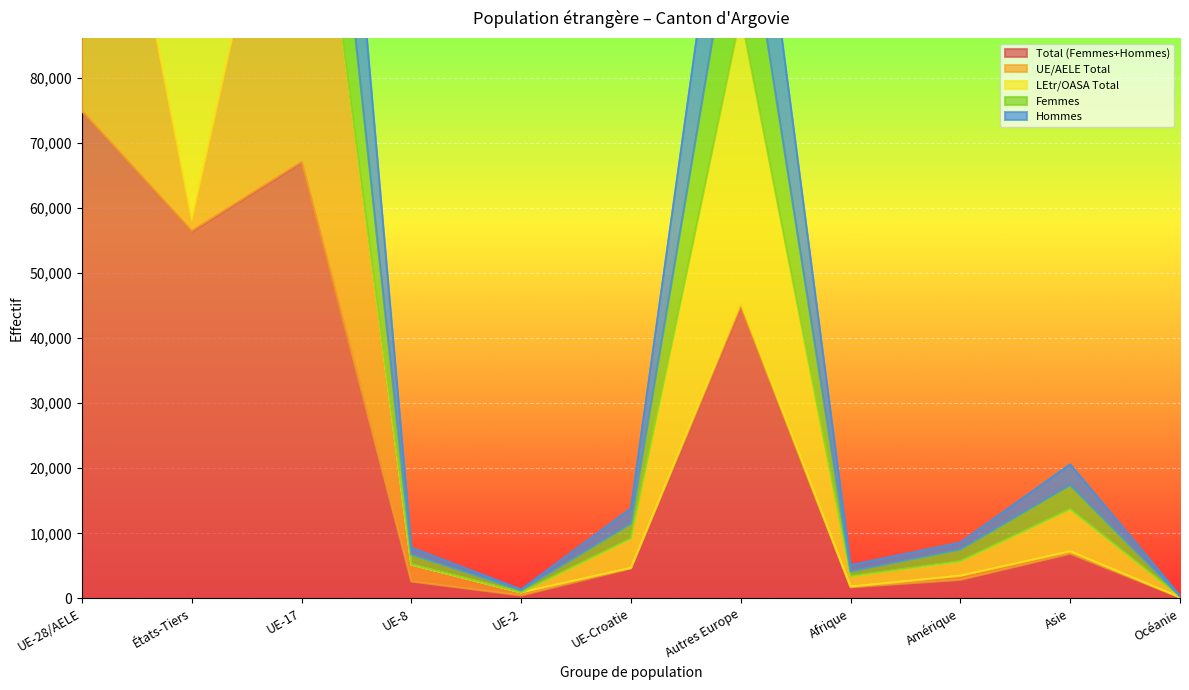

Reading left to right, what are all the values shown in this chart?

Total (Femmes+Hommes): 74872	56441	67050	2601	457	4602	44862	1702	2855	6861	137
Femmes: 182667	141003	162802	6752	1235	11490	111544	4123	7523	17426	329
Hommes: 224616	169323	201150	7803	1371	13806	134586	5106	8565	20583	411